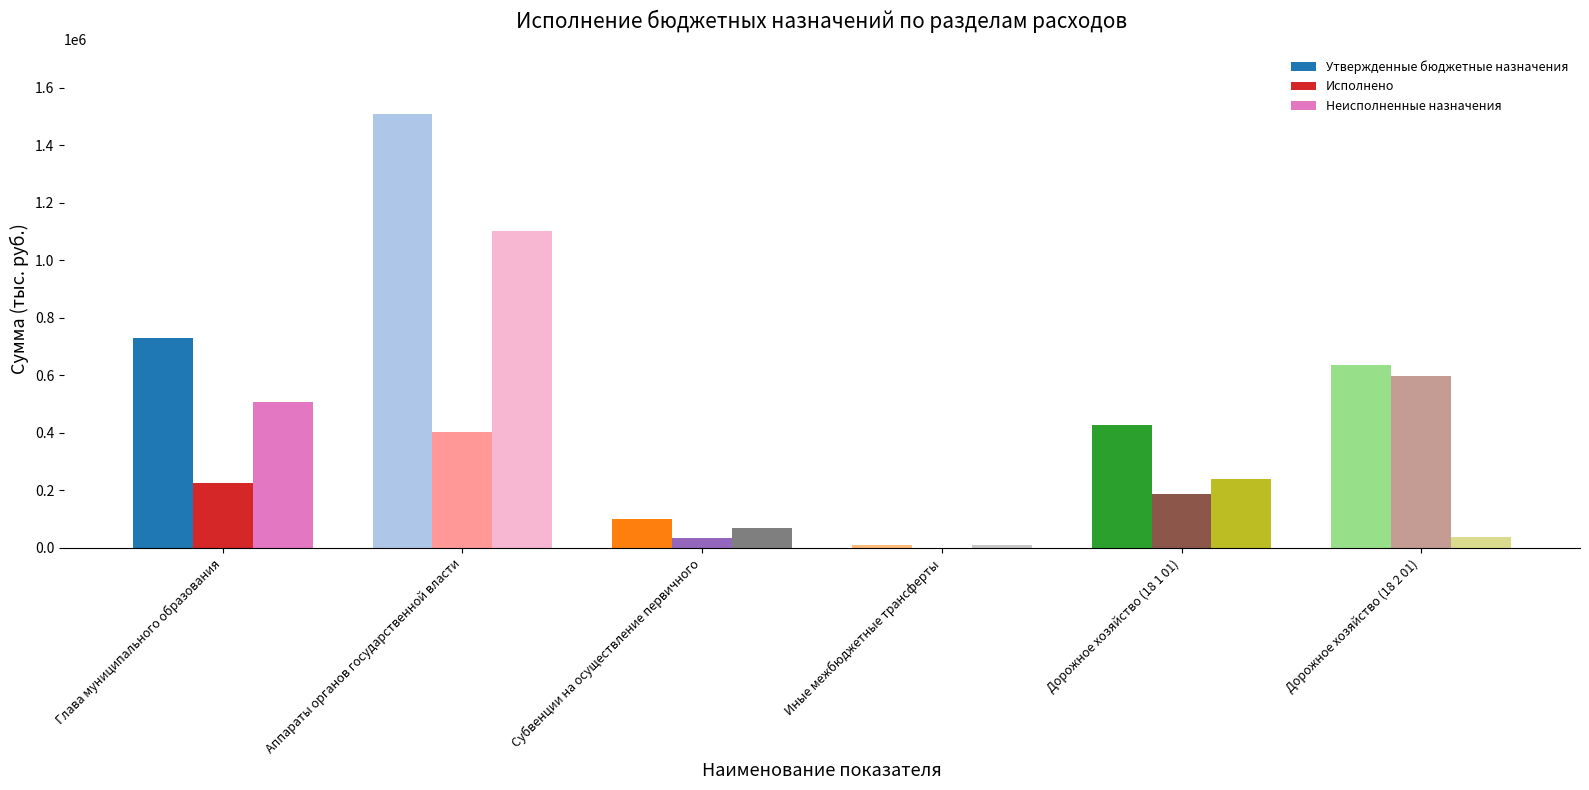

Reading left to right, list all the values displayed in this chart.

Утвержденные бюджетные назначения: Глава муниципального образования=730400.0	Аппараты органов государственной власти=1507244.6	Субвенции на осуществление первичного=101900.0	Иные межбюджетные трансферты=10000.0	Дорожное хозяйство (18 1 01)=426581.1	Дорожное хозяйство (18 2 01)=635602.2
Исполнено: Глава муниципального образования=224738.8	Аппараты органов государственной власти=404345.0	Субвенции на осуществление первичного=32800.0	Иные межбюджетные трансферты=0.0	Дорожное хозяйство (18 1 01)=186019.3	Дорожное хозяйство (18 2 01)=597000.0
Неисполненные назначения: Глава муниципального образования=505661.2	Аппараты органов государственной власти=1102899.6	Субвенции на осуществление первичного=69100.0	Иные межбюджетные трансферты=10000.0	Дорожное хозяйство (18 1 01)=240561.8	Дорожное хозяйство (18 2 01)=38602.2